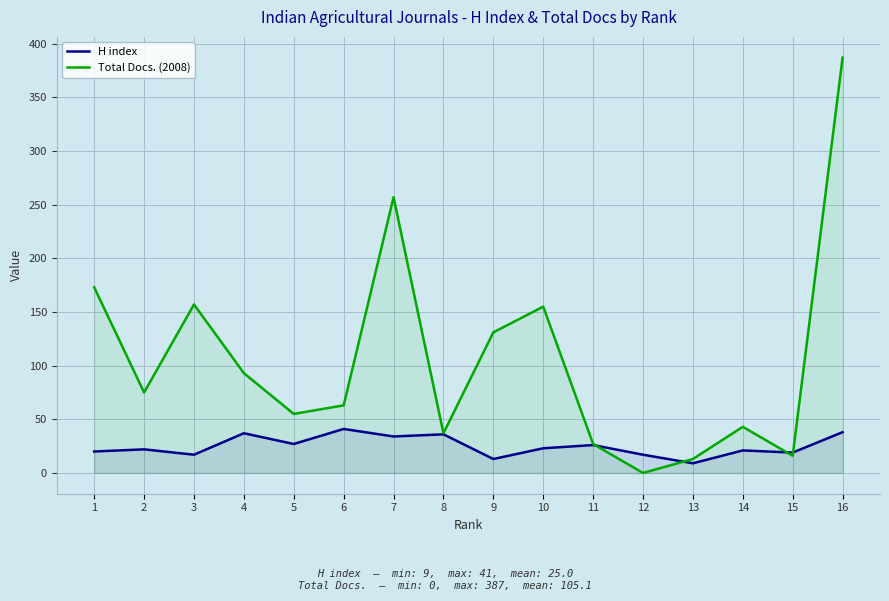

True or false: Total Docs. (2008) has a value of 27 at 11.

True